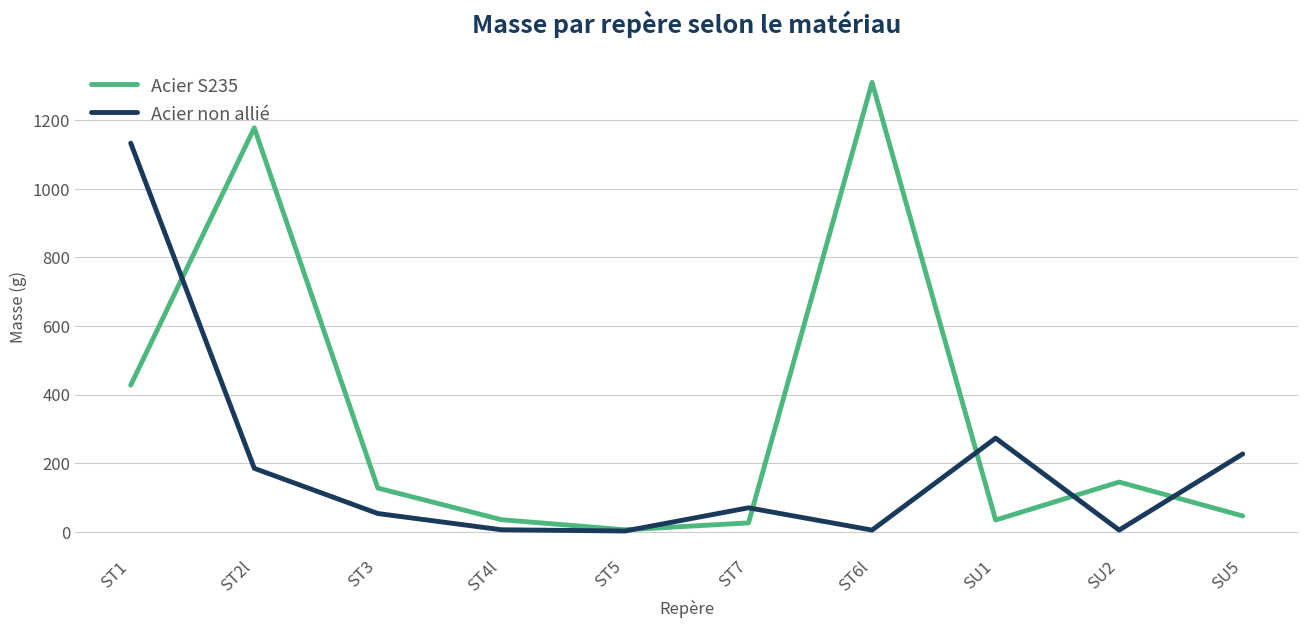

What is the difference between the Acier S235 values at ST1 and ST2l?

750.1